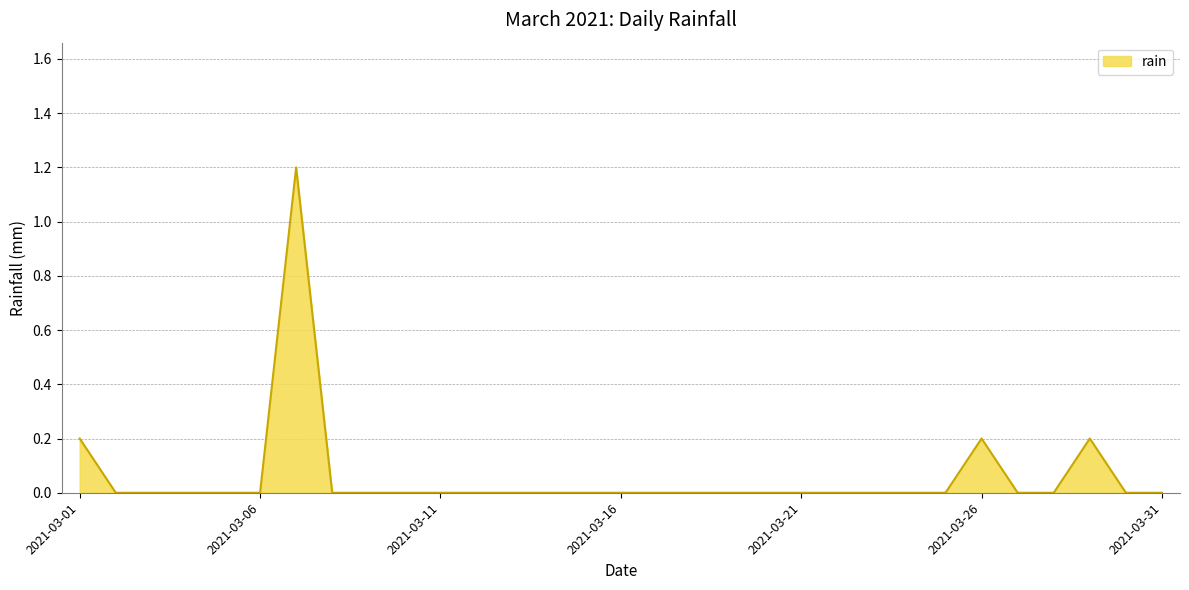

Does the chart display data point markers on the line(s)?

No